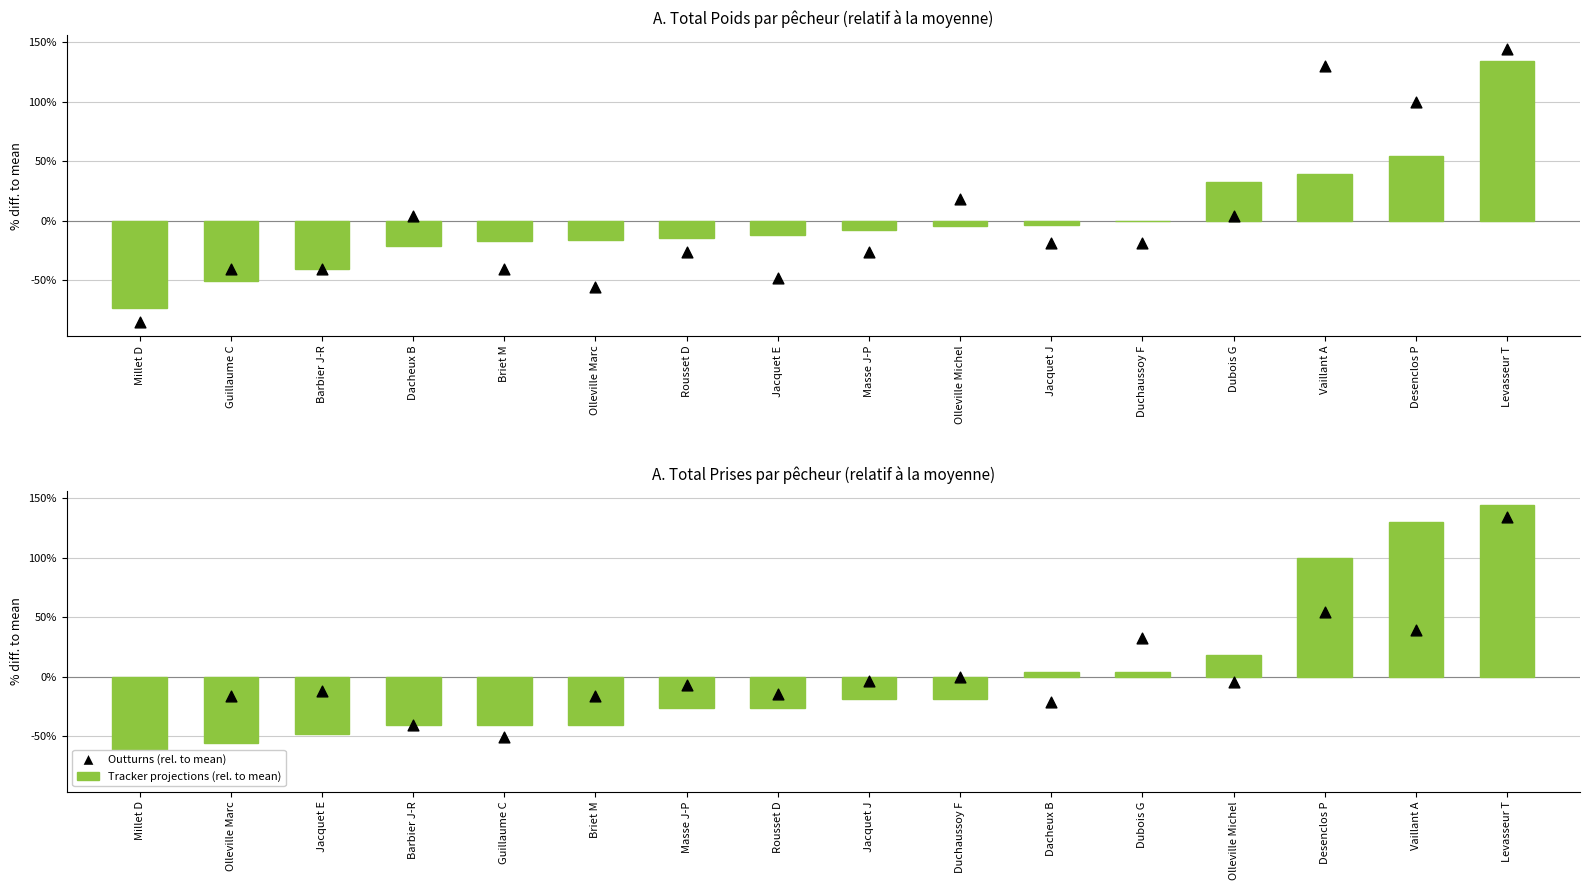

Which series contains the highest Y value?

Outturns (rel. to mean)